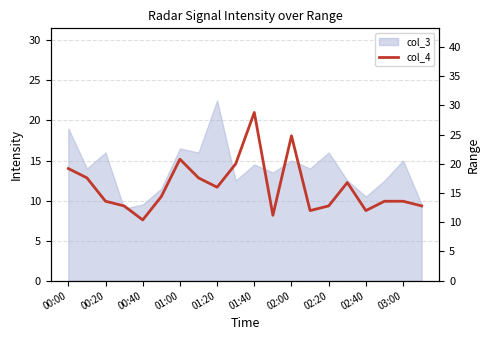

How many points are lower than both their immediate neighbors (excluding endpoints)?

5